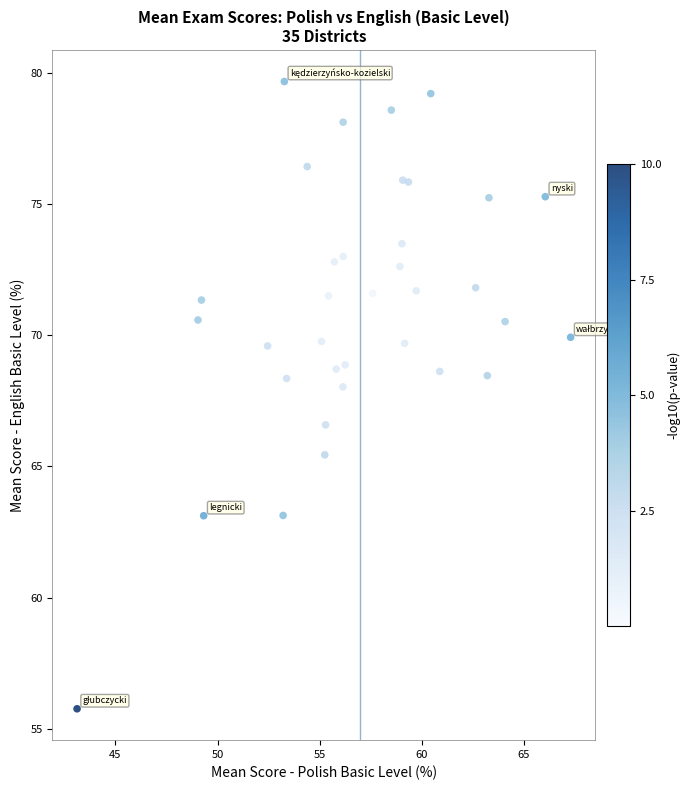

What Y value in the scatter plot is closest to 67?

66.6